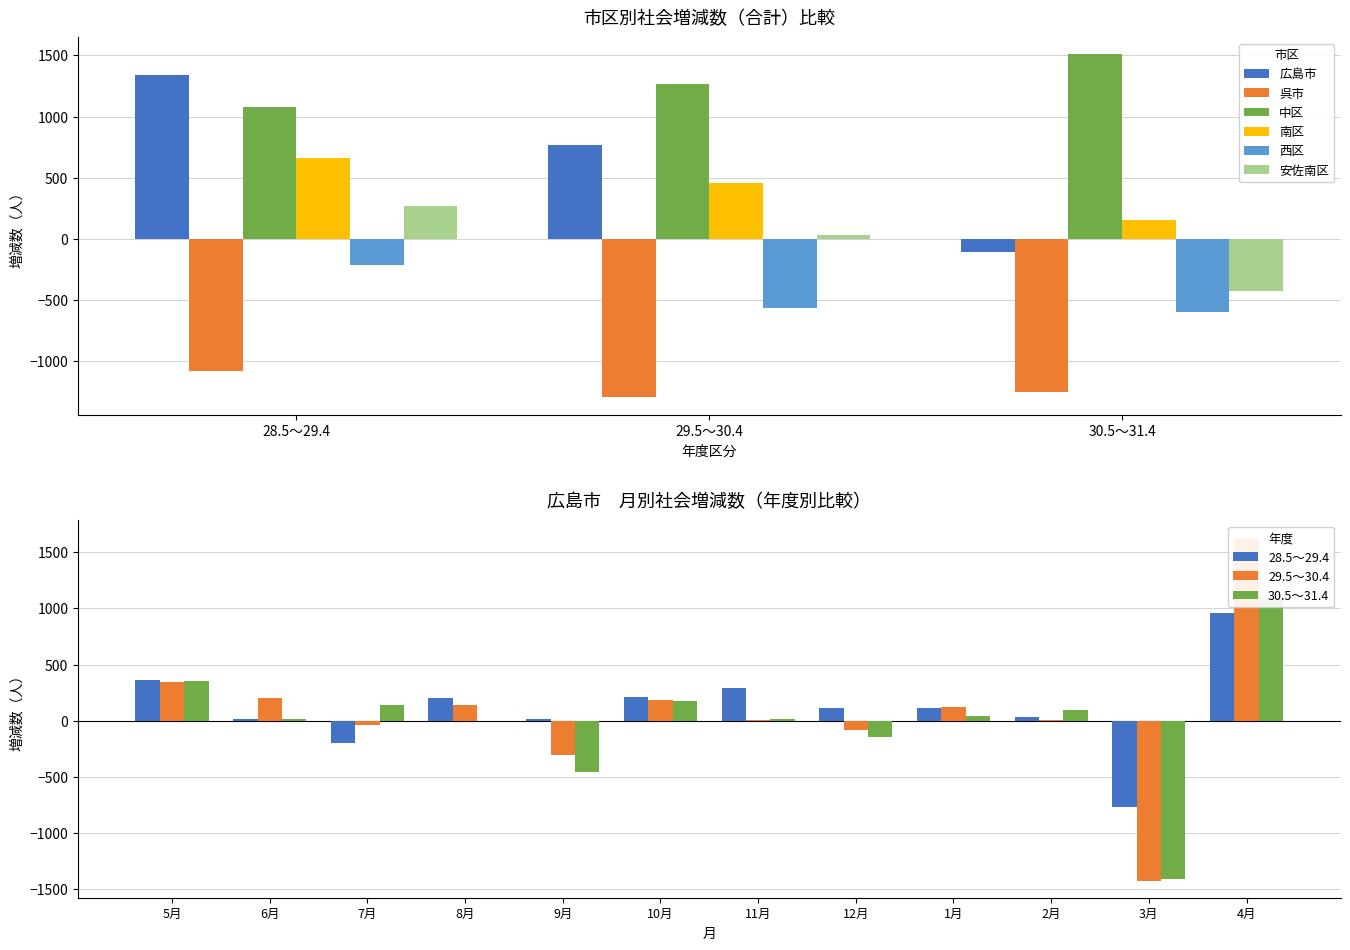

The value of 西区 at 28.5～29.4 is -347. True or false?

False